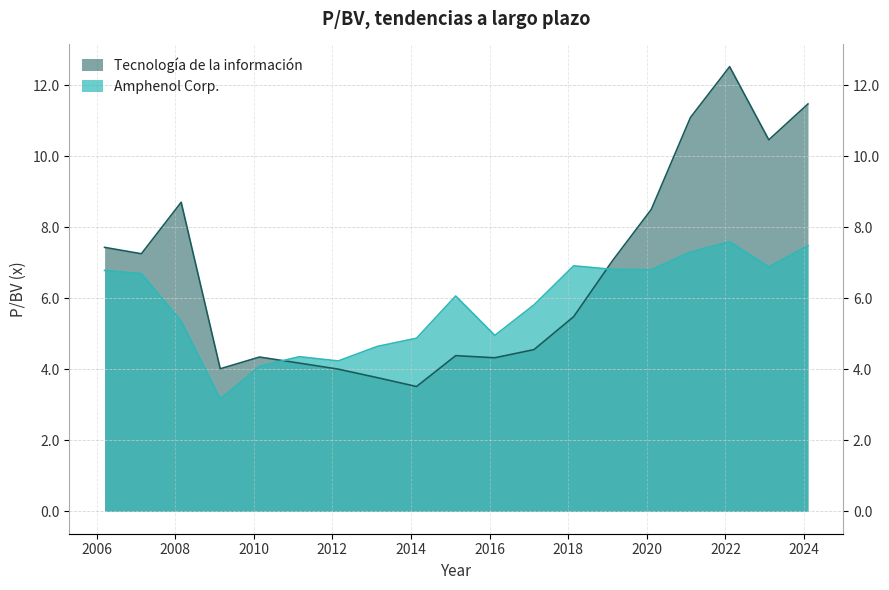

How many categories are shown in the chart?

19